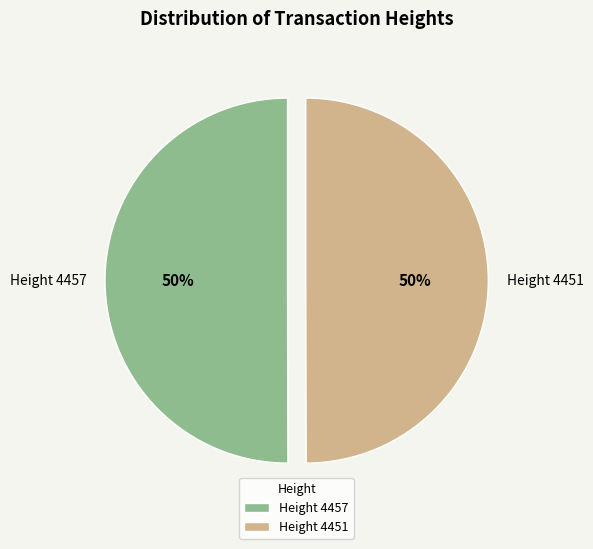

How many segments does this pie chart have?

2